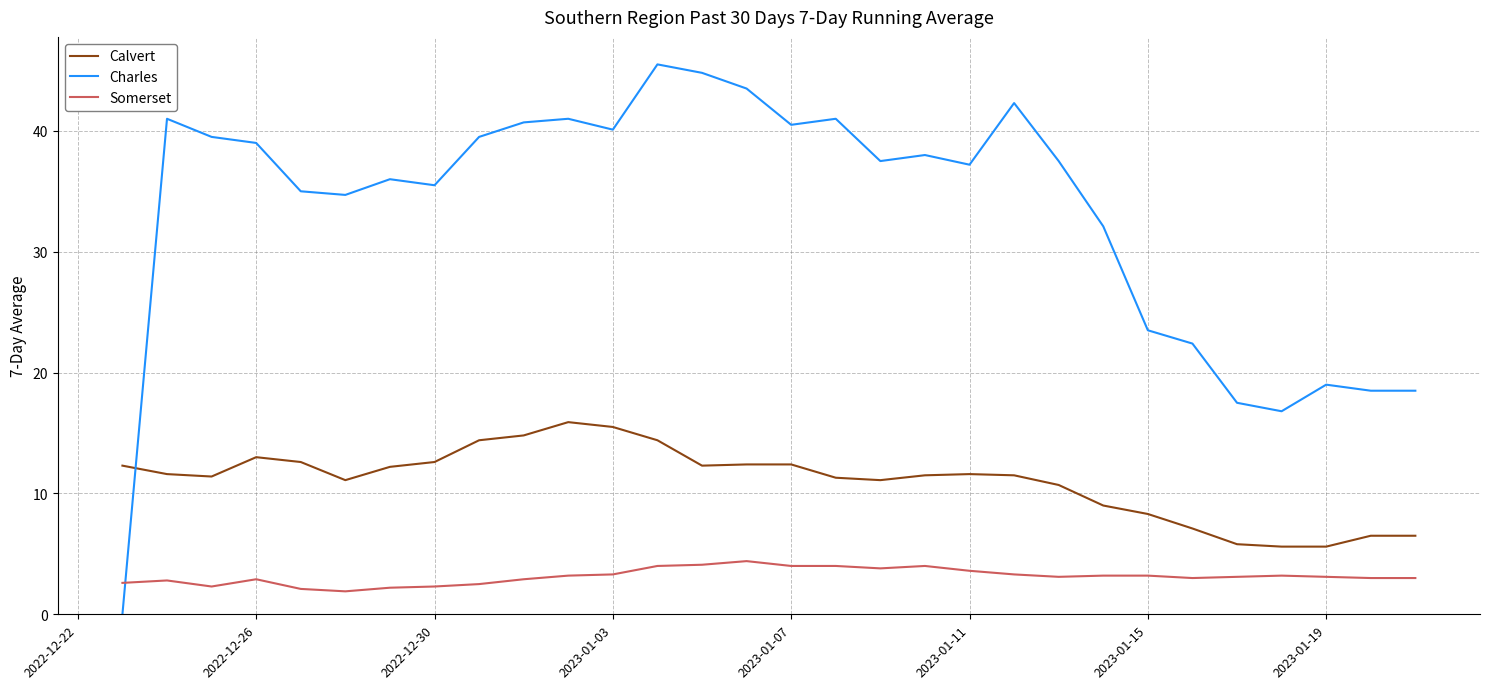

What are all the series names shown in the legend?

Calvert, Charles, Somerset